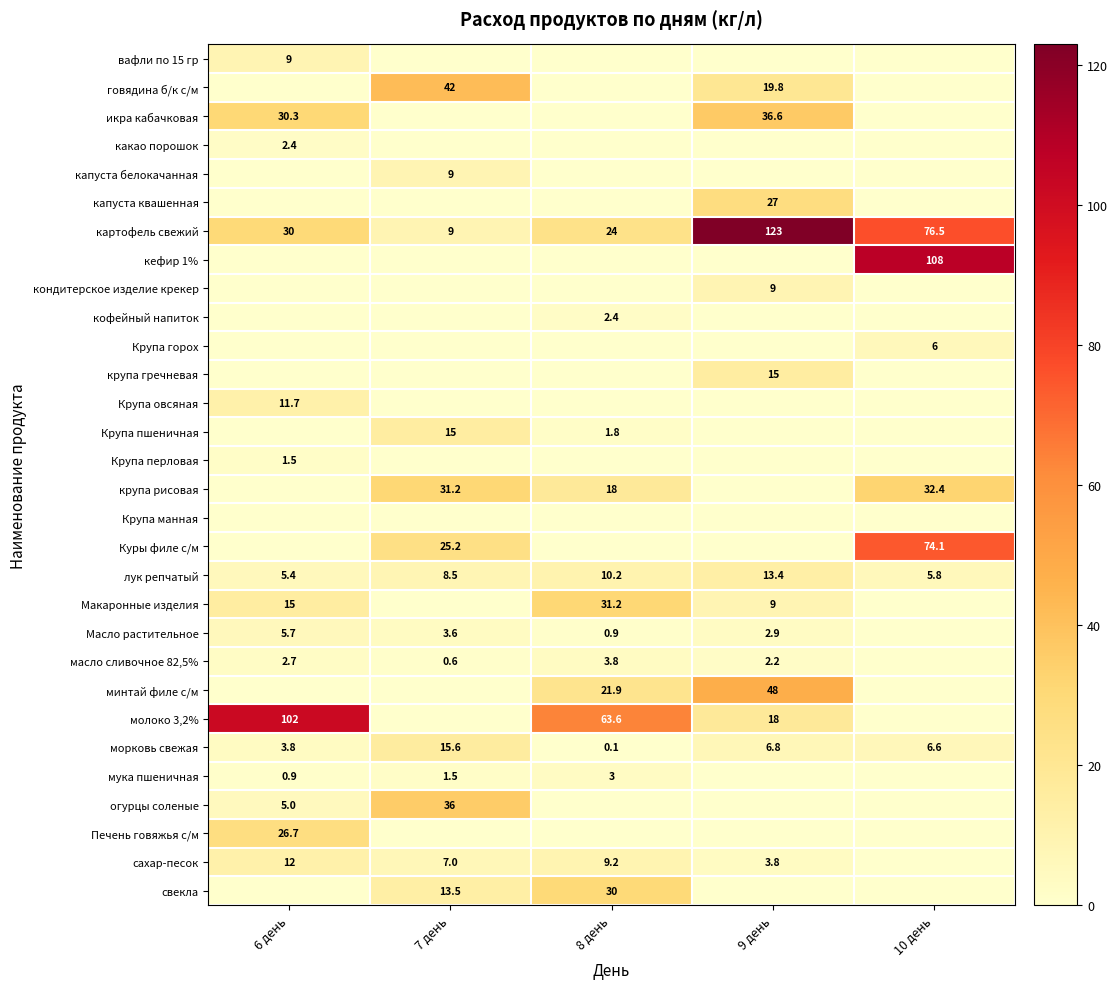

True or false: Крупа перловая has a value of 0.3 at 6 день.

False